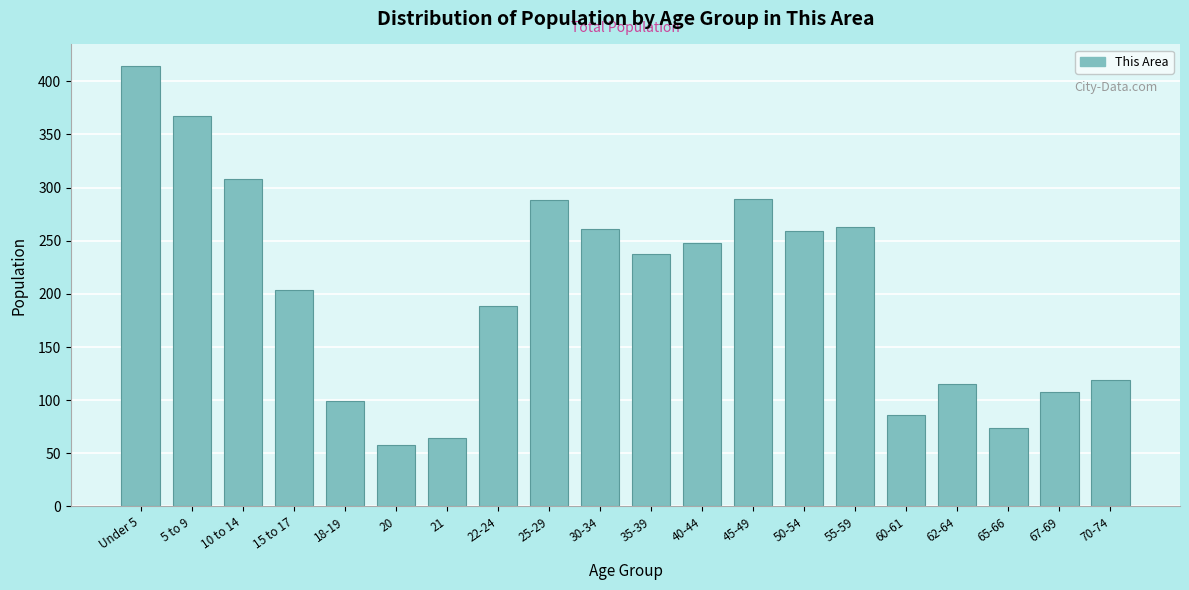

What is the ratio of the value at 5 to 9 to the value at 25-29?

1.3